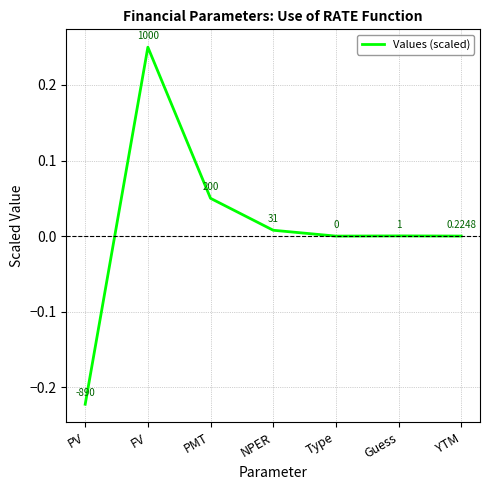

Where does the data first go above 0?

FV